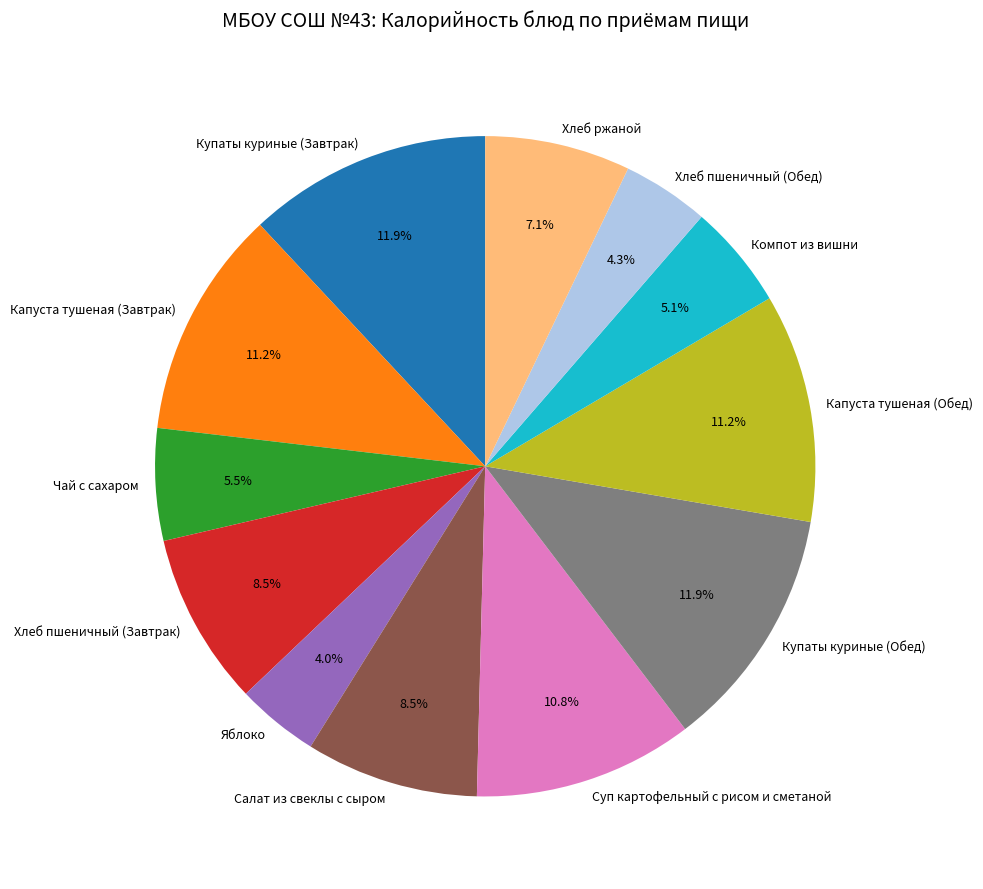

What is the ratio of the value at Капуста тушеная (Обед) to the value at Яблоко?

2.8